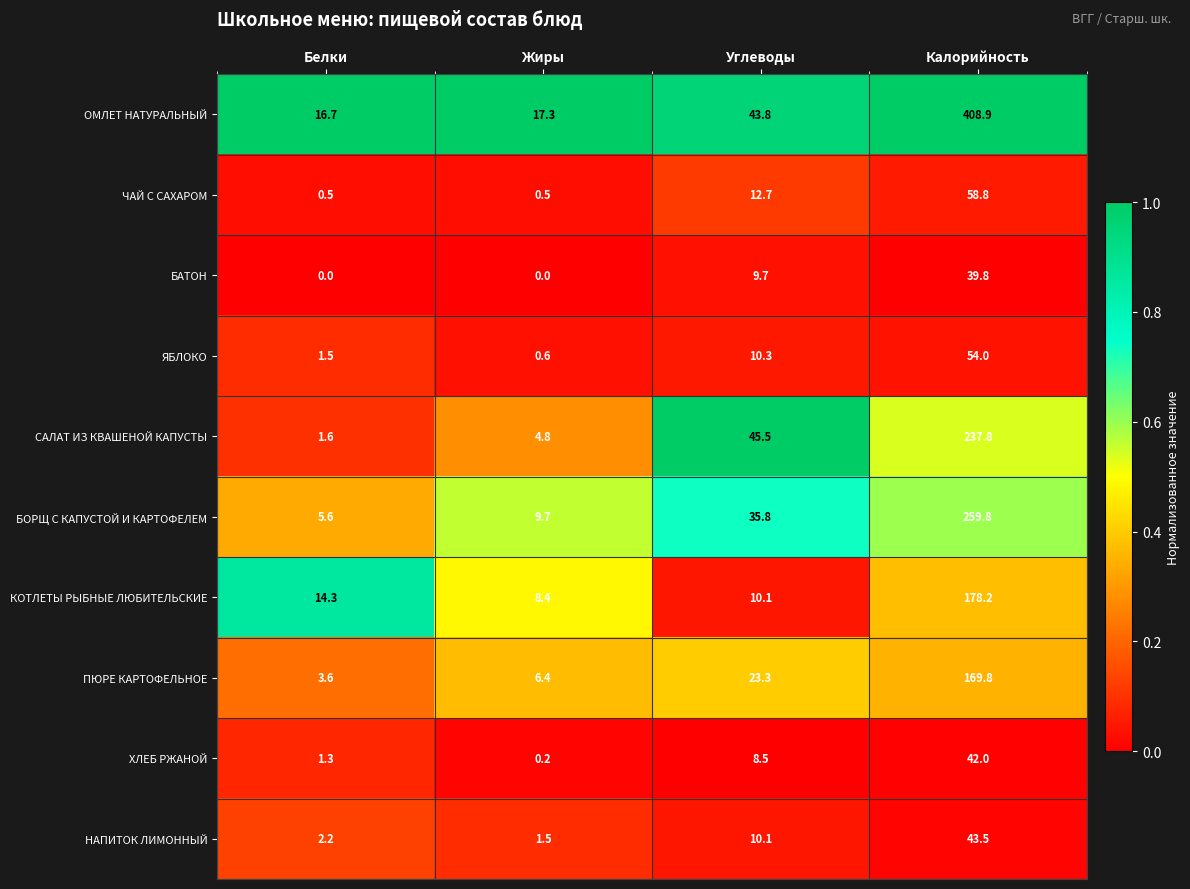

List the series in order of their peak value, lowest first.

БАТОН, ХЛЕБ РЖАНОЙ, НАПИТОК ЛИМОННЫЙ, ЯБЛОКО, ЧАЙ С САХАРОМ, ПЮРЕ КАРТОФЕЛЬНОЕ, КОТЛЕТЫ РЫБНЫЕ ЛЮБИТЕЛЬСКИЕ, САЛАТ ИЗ КВАШЕНОЙ КАПУСТЫ, БОРЩ С КАПУСТОЙ И КАРТОФЕЛЕМ, ОМЛЕТ НАТУРАЛЬНЫЙ